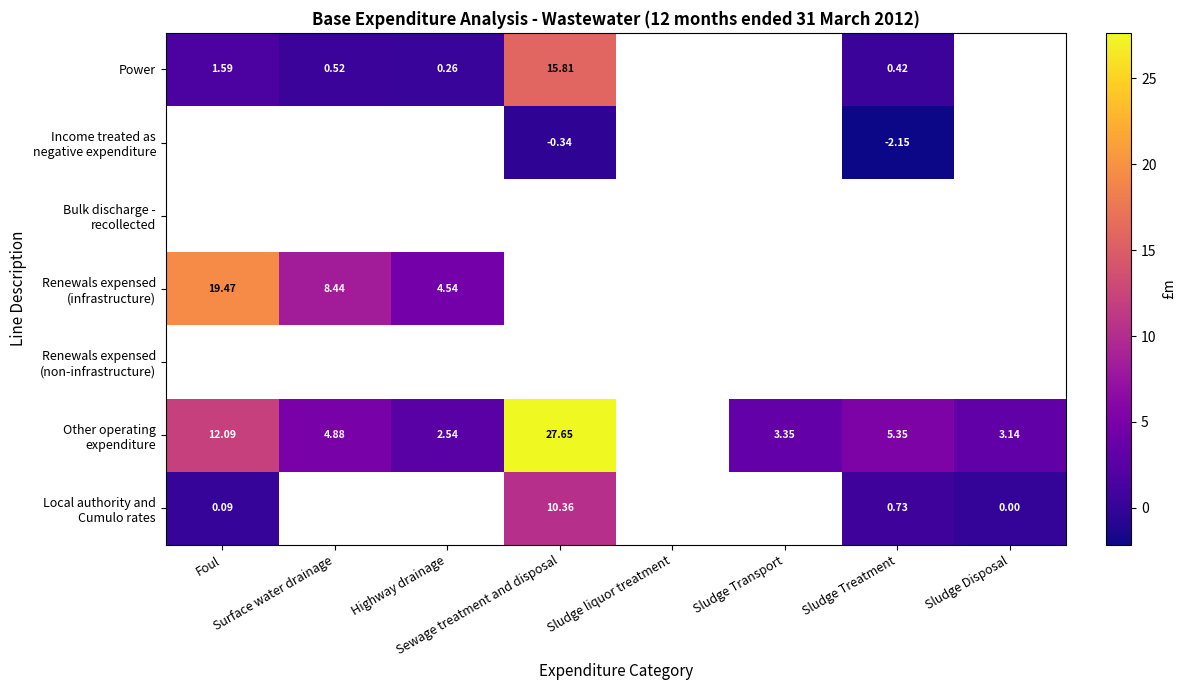

Between Sludge liquor treatment and Sewage treatment and disposal, which is larger?

Sewage treatment and disposal